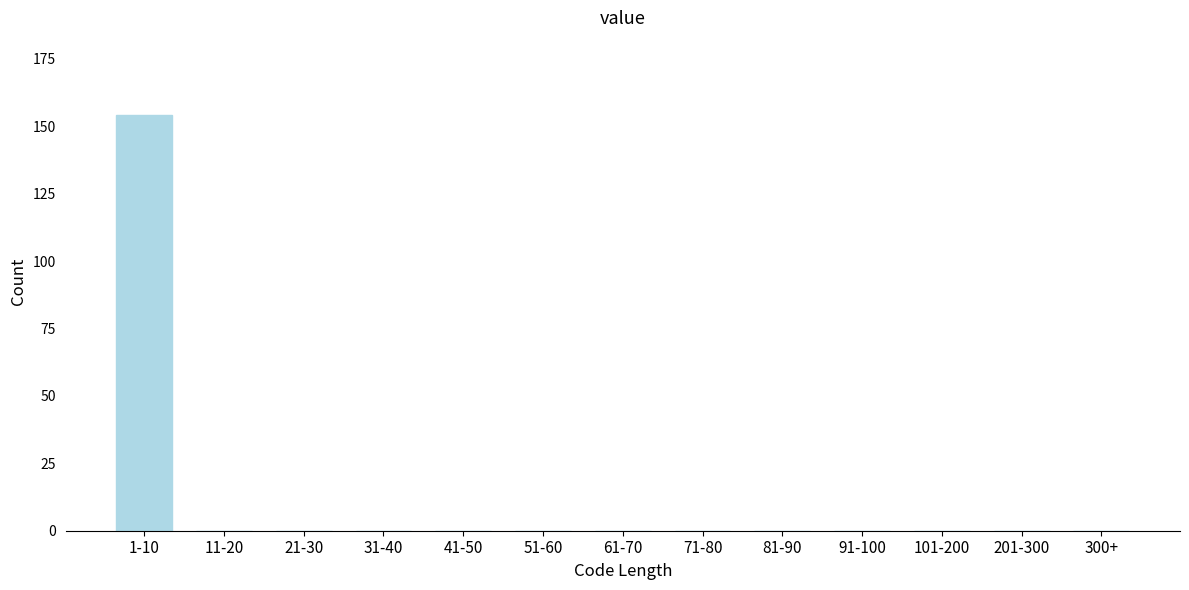

The value at 21-30 is 0. True or false?

True